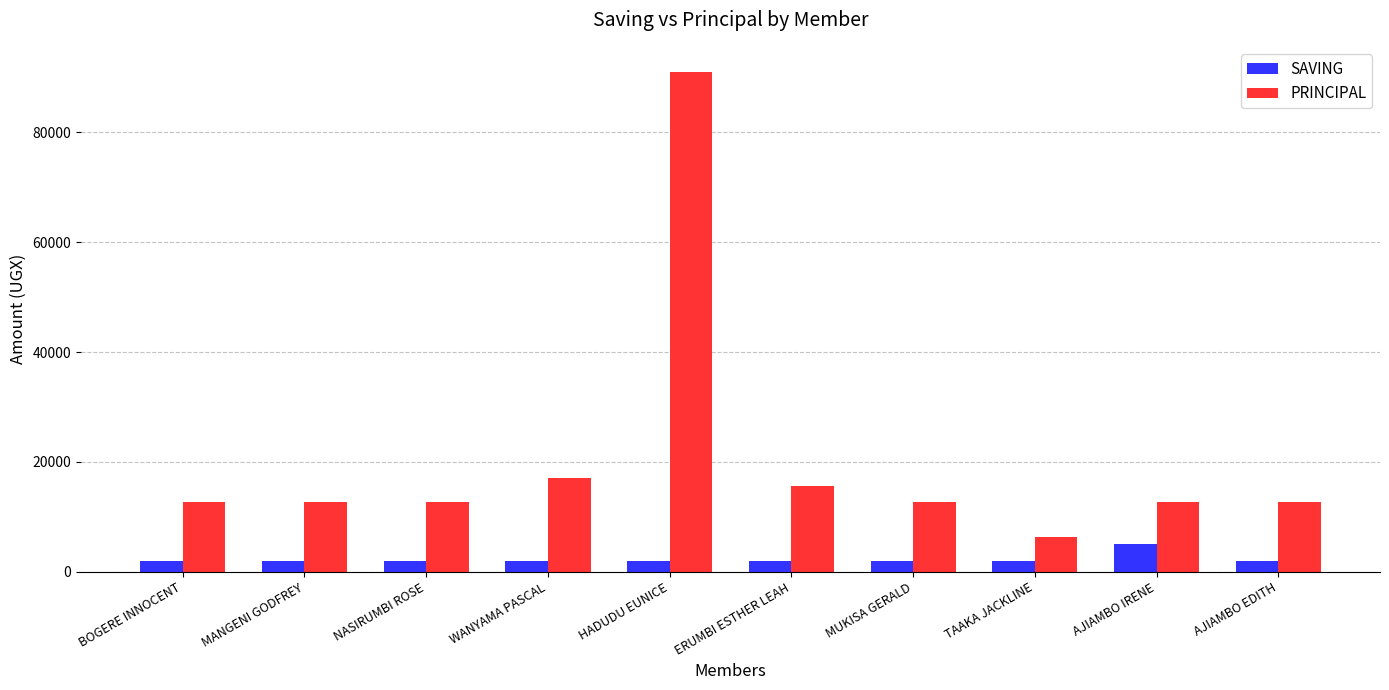

Which series has the largest range (max minus min)?

PRINCIPAL